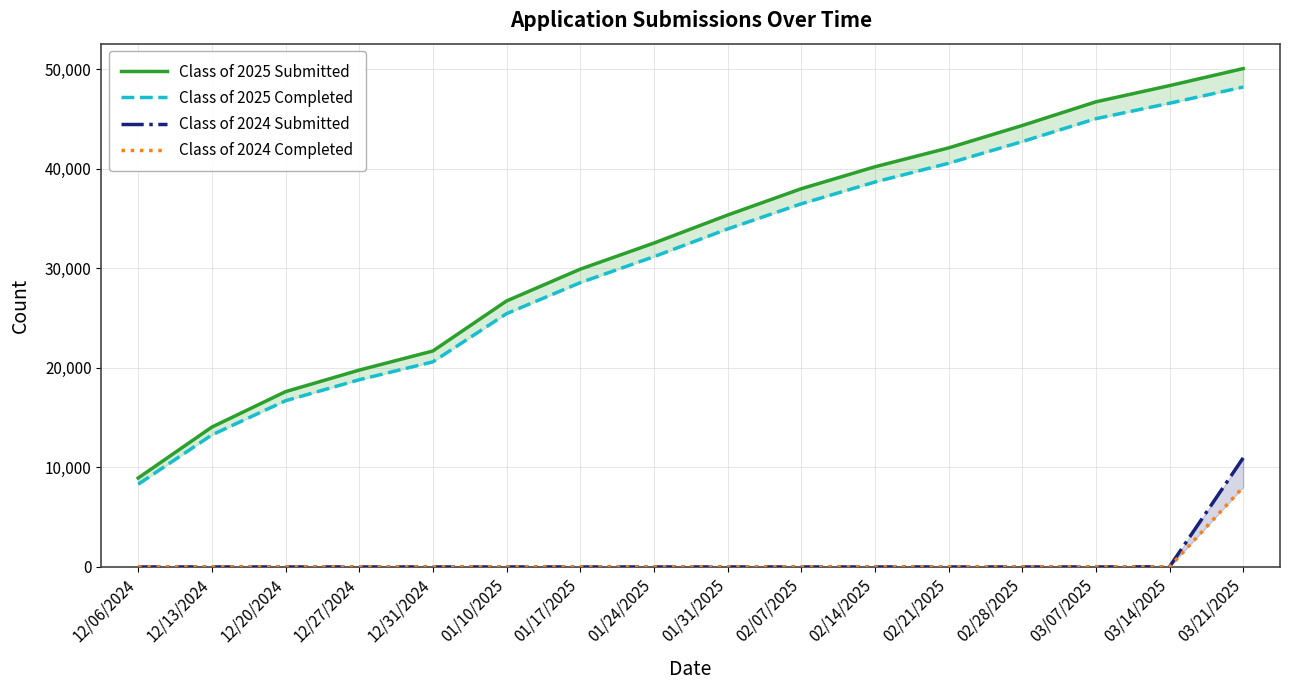

Between 03/07/2025 and 01/17/2025, which is larger?

03/07/2025